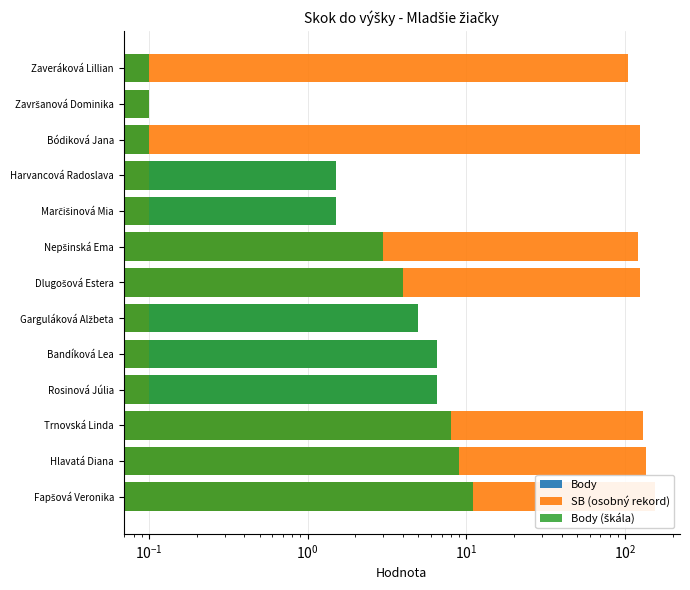

The value of Body at Bódiková Jana is 0.2. True or false?

False